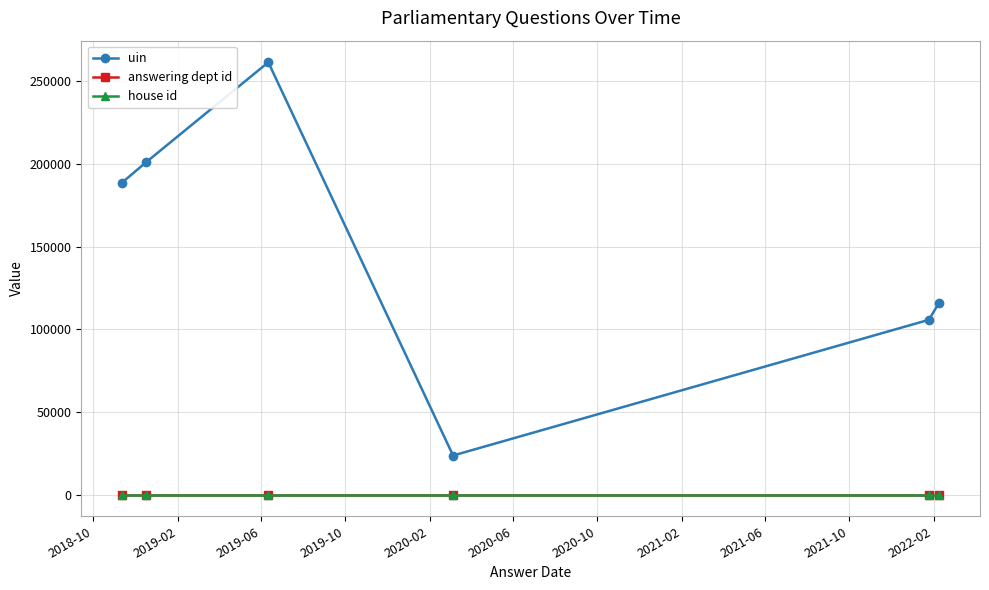

How many interior local valleys does the uin series have?

1